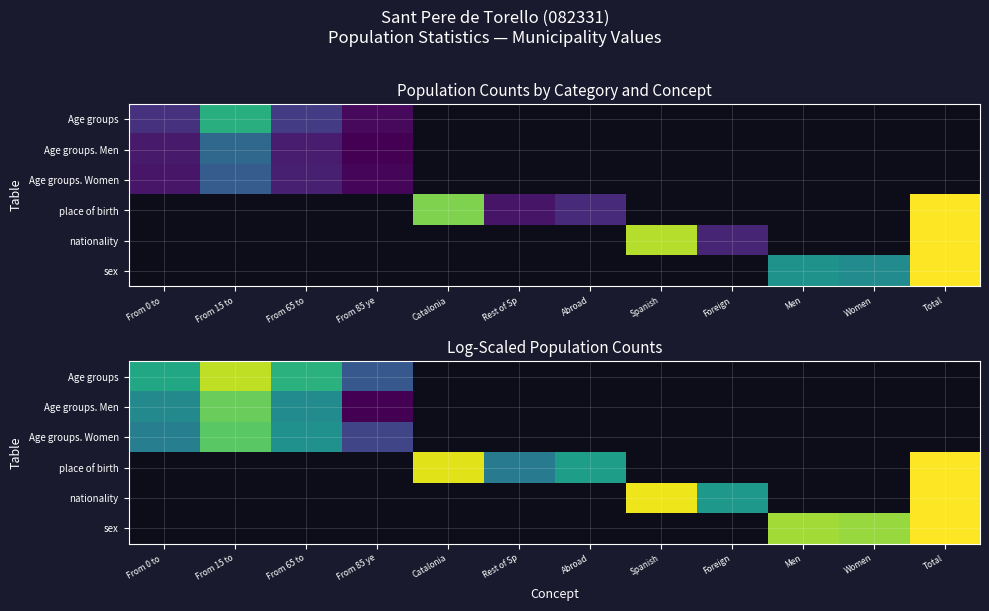

Is the value of sex at Rest of Sp greater than the value of Age groups at Women?

No